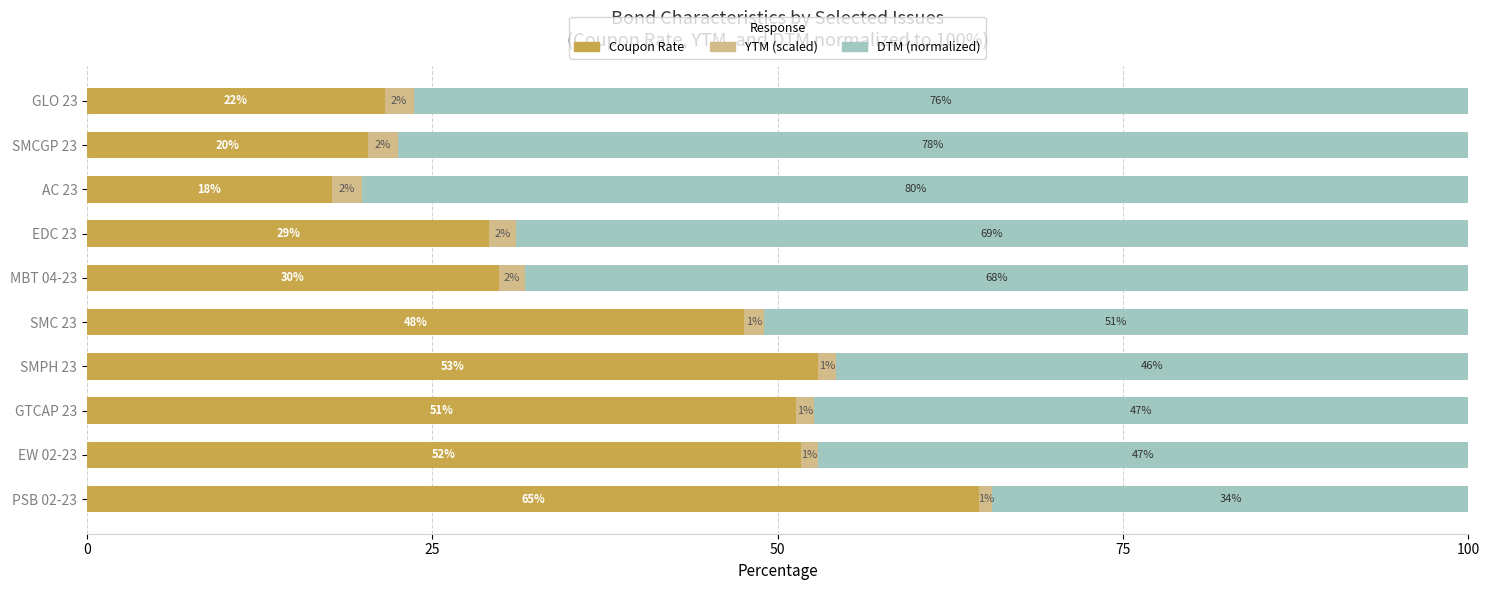

What are all the series names shown in the legend?

Coupon Rate, YTM (scaled), DTM (normalized)